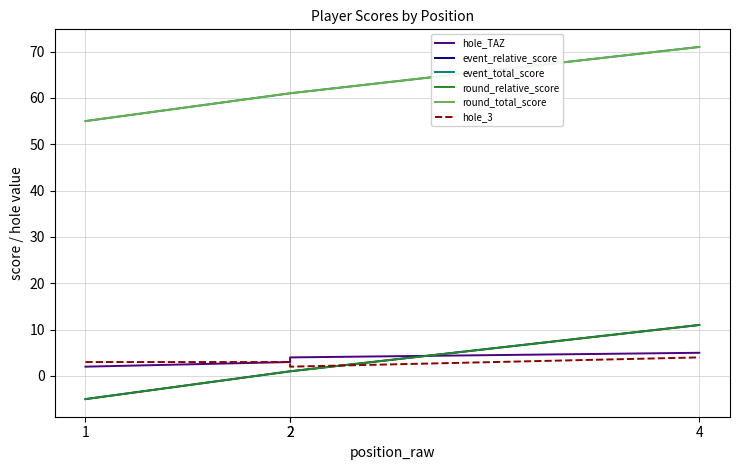

Does the chart have visible grid lines?

Yes